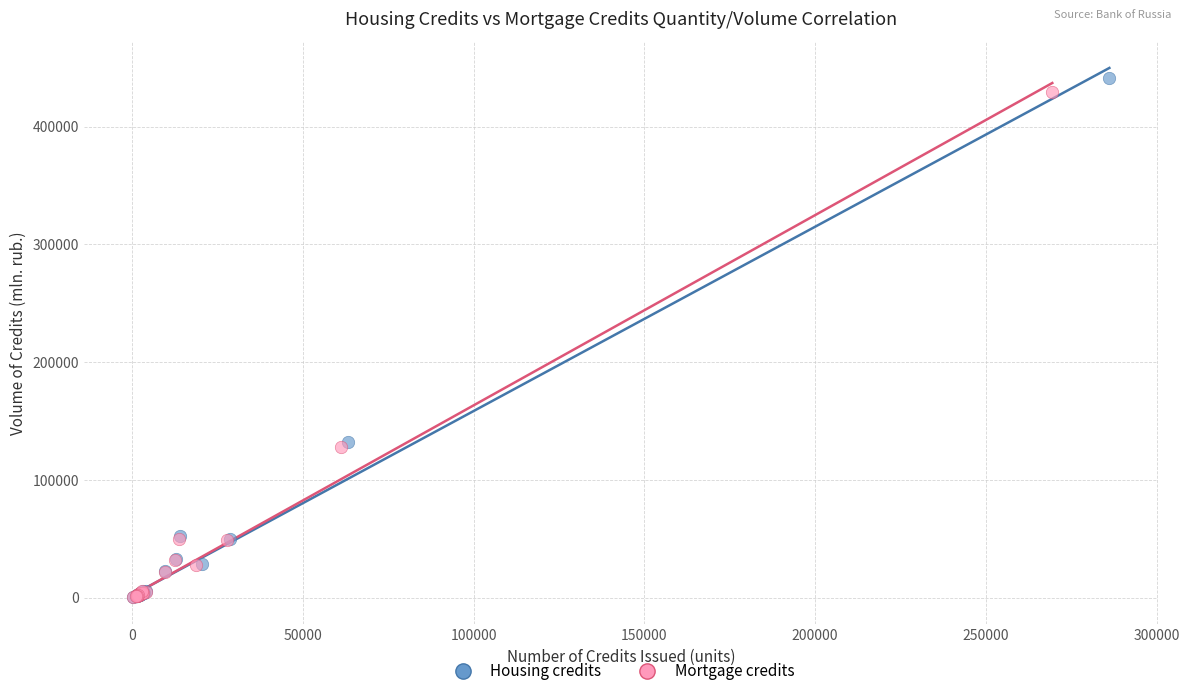

Which series has the widest spread of Y values?

Housing credits